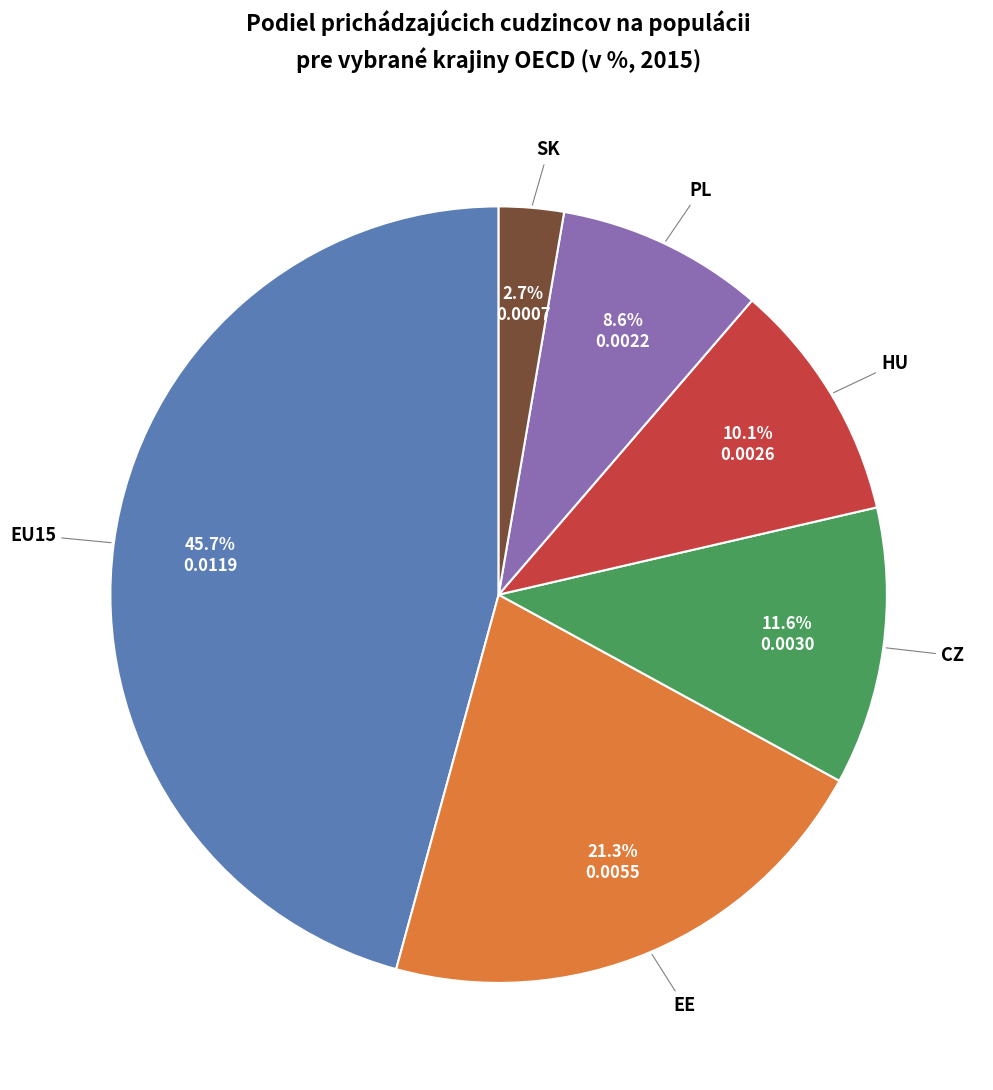

Is there a majority slice in this chart?

No